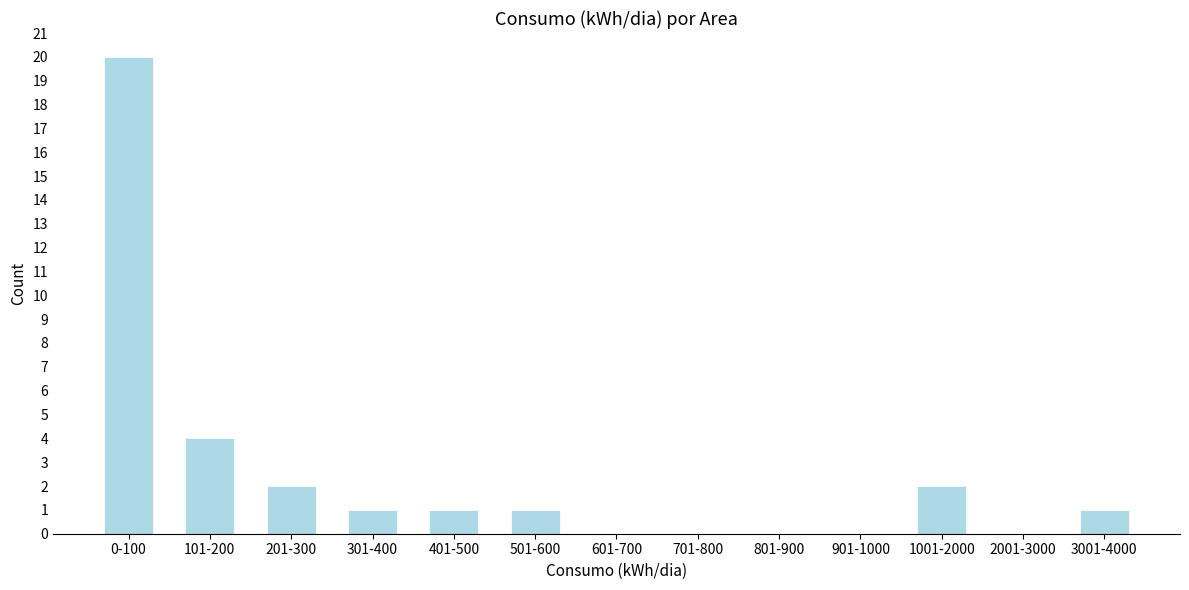

Reading left to right, list all the values displayed in this chart.

0-100=20	101-200=4	201-300=2	301-400=1	401-500=1	501-600=1	601-700=0	701-800=0	801-900=0	901-1000=0	1001-2000=2	2001-3000=0	3001-4000=1